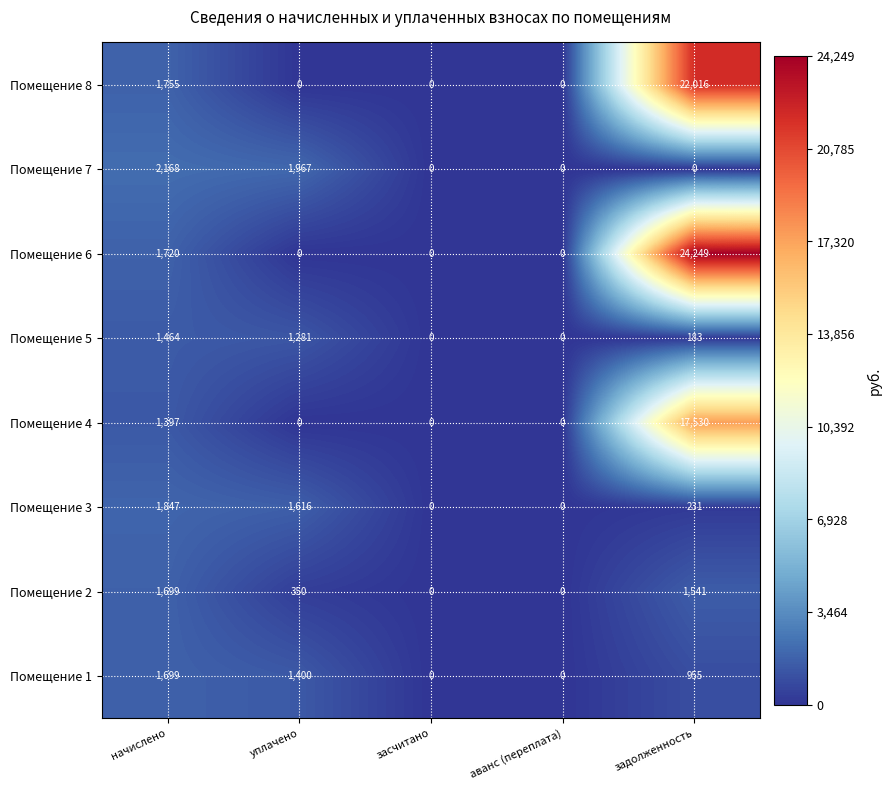

What is the total value across all series at уплачено?

6614